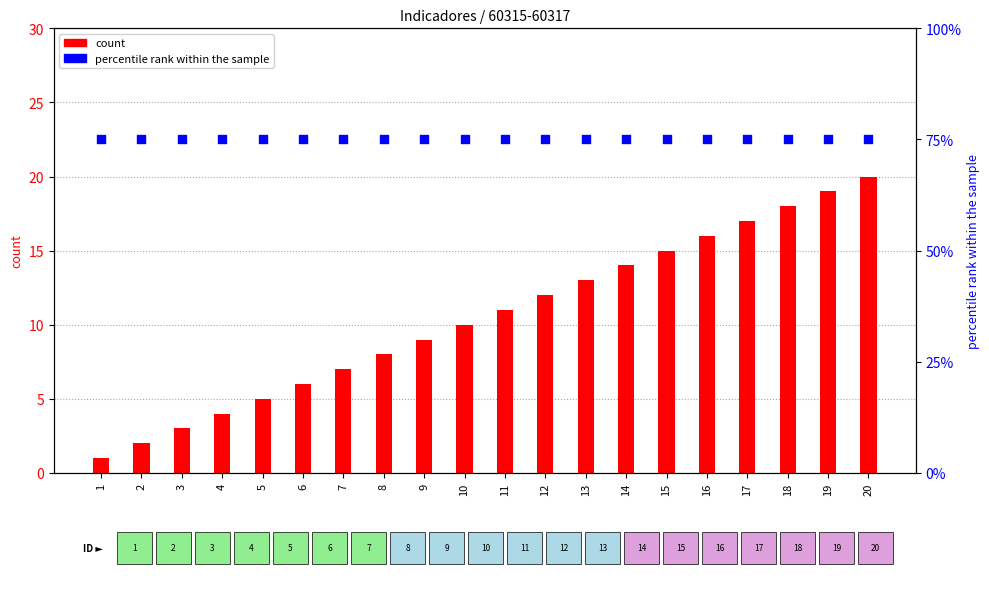

At how many categories does at least one series exceed 59?

20